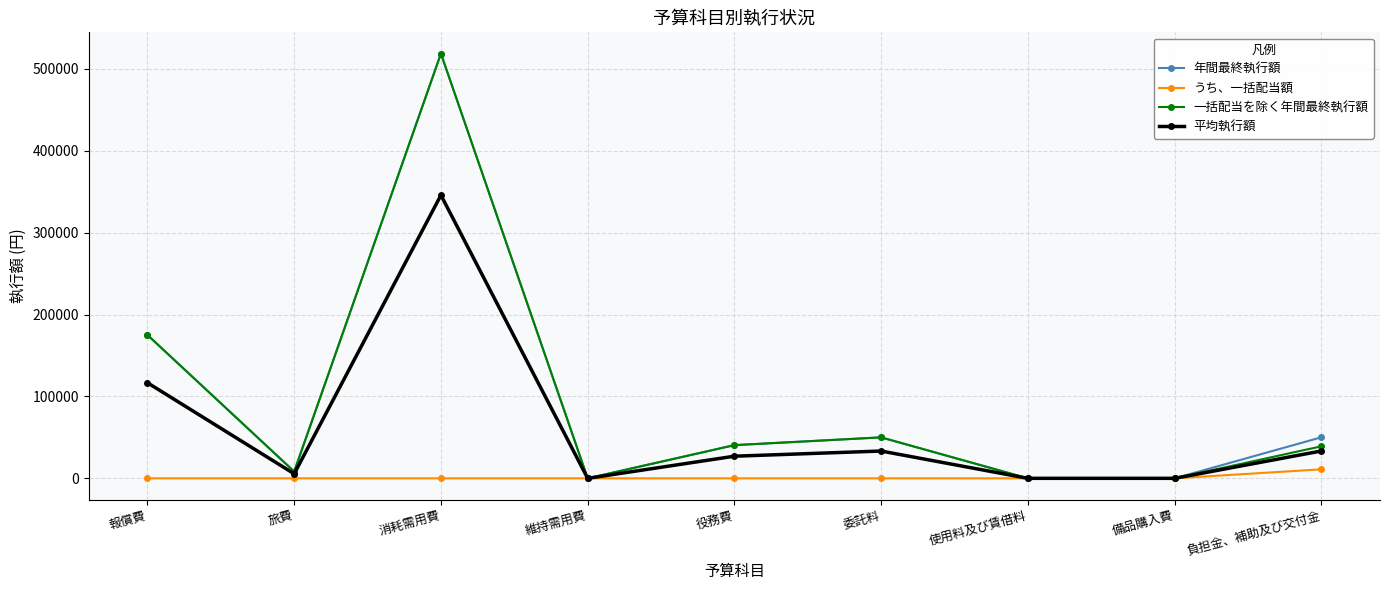

How many interior local peaks does the 一括配当を除く年間最終執行額 series have?

2